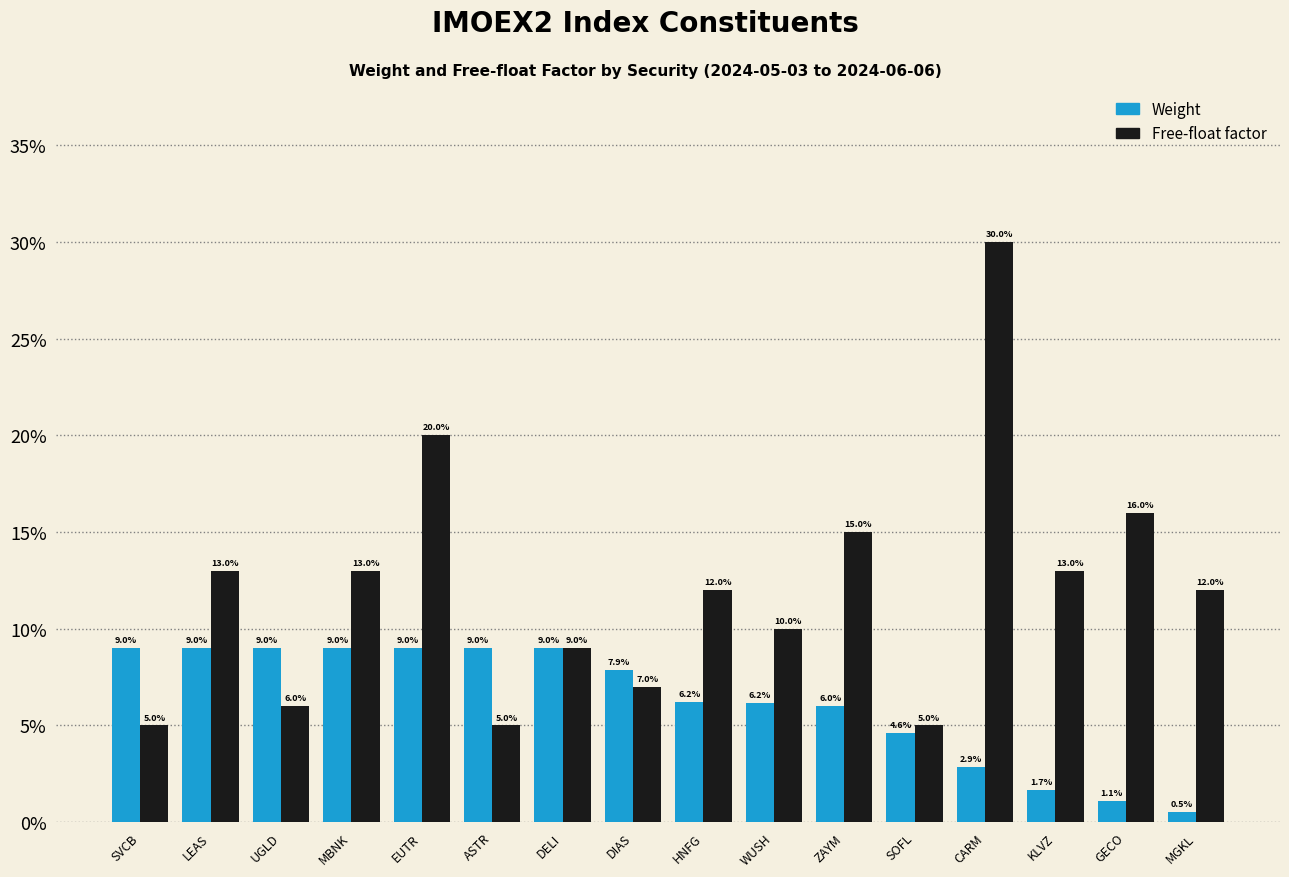

What are all the series names shown in the legend?

Weight, Free-float factor